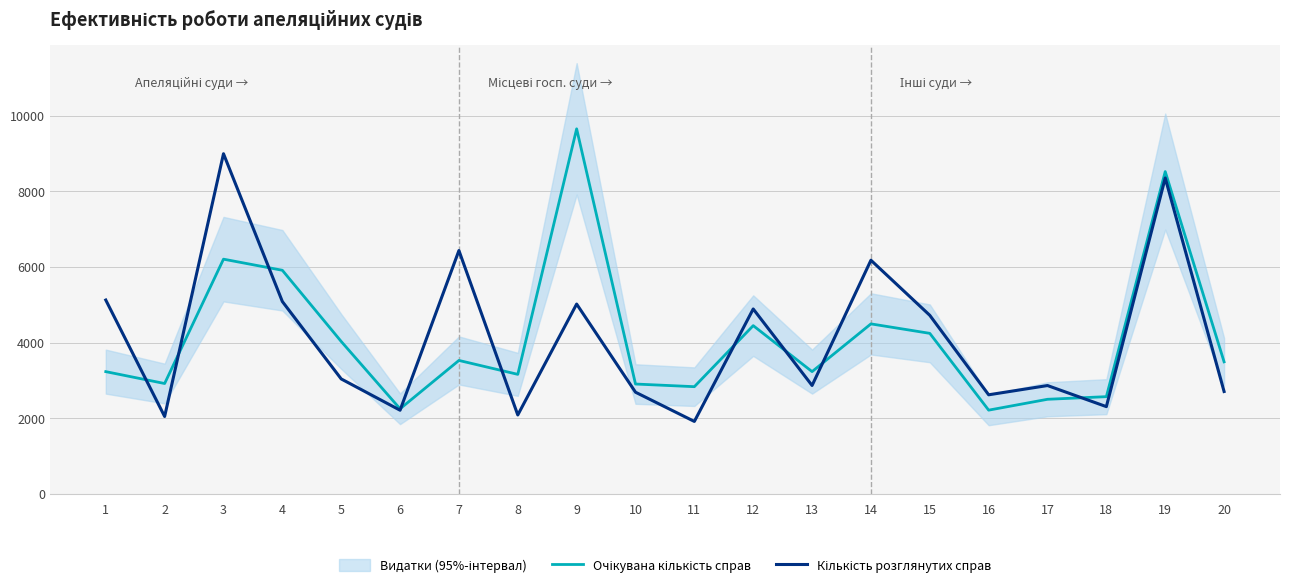

What is the total value across all series at 8?

5248.0